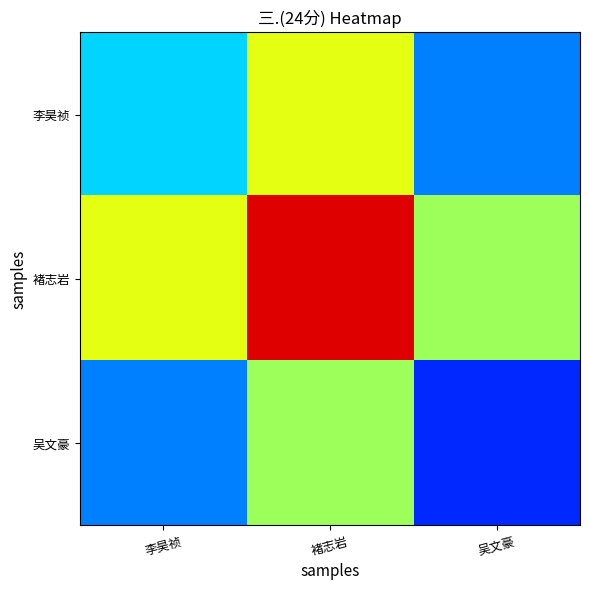

What is the spread (max minus min) of values at 吴文豪?

4.5